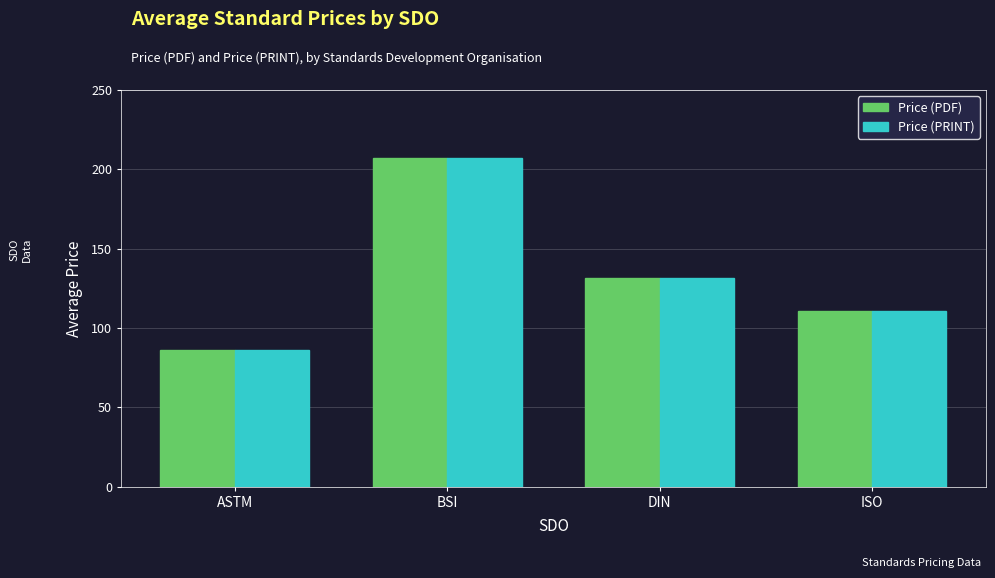

What position from the left is DIN?

3